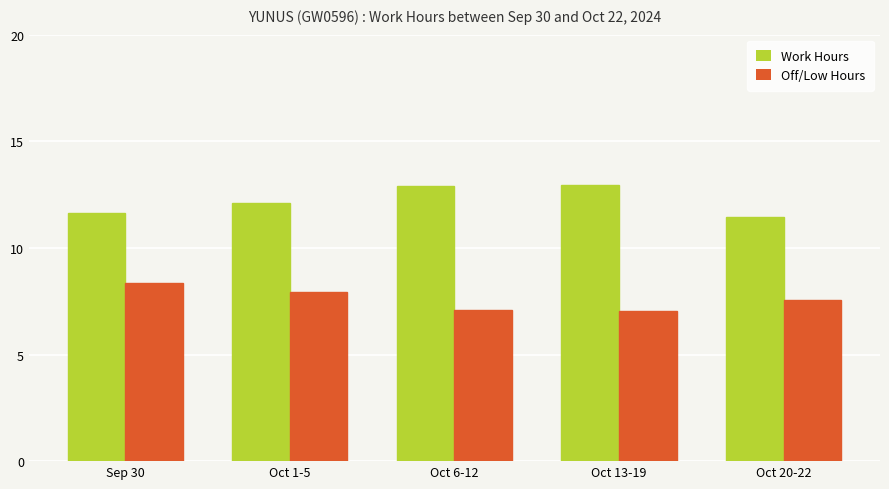

What is the average value of the Work Hours series?

12.2